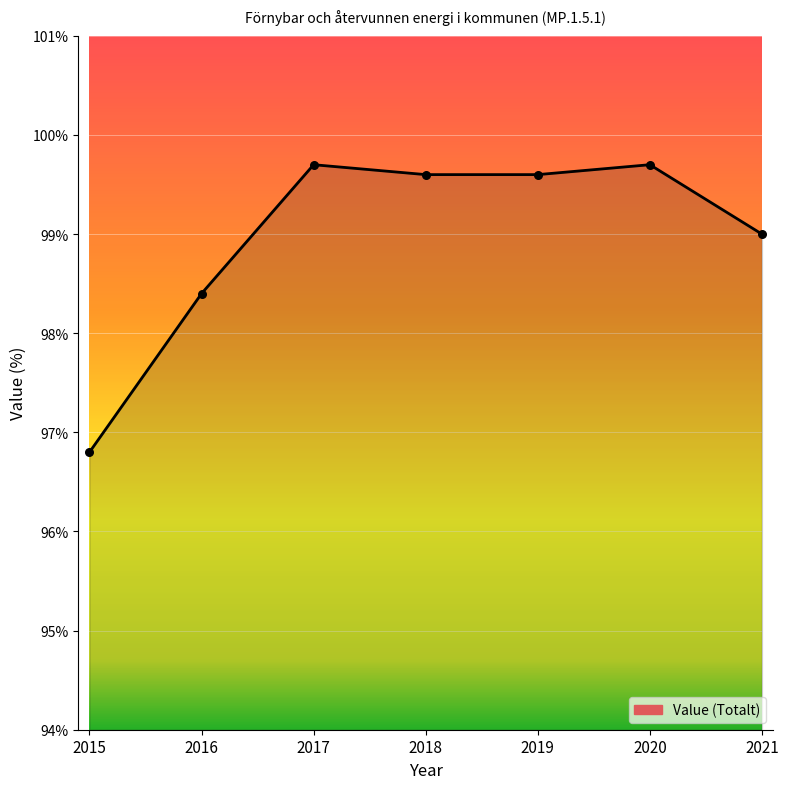

What is the change in value from 2016 to 2021?

+0.6